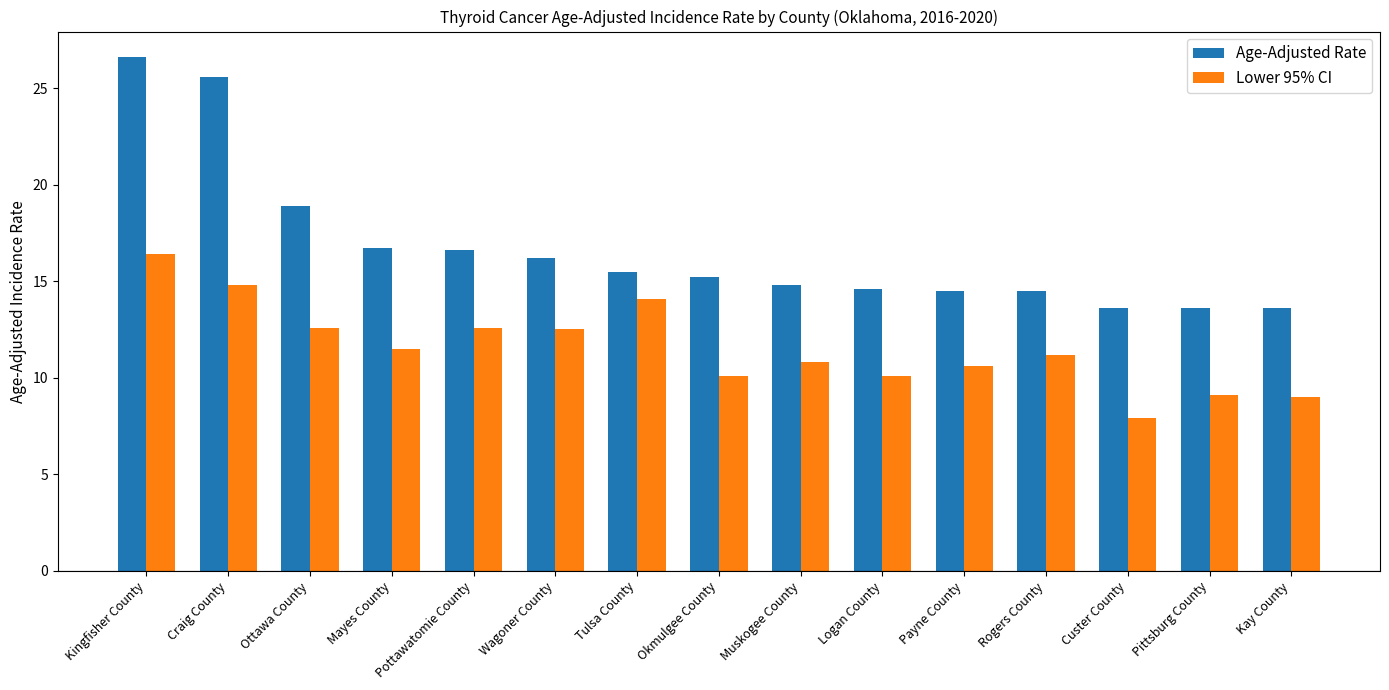

What is the total value across all series at Logan County?

24.7